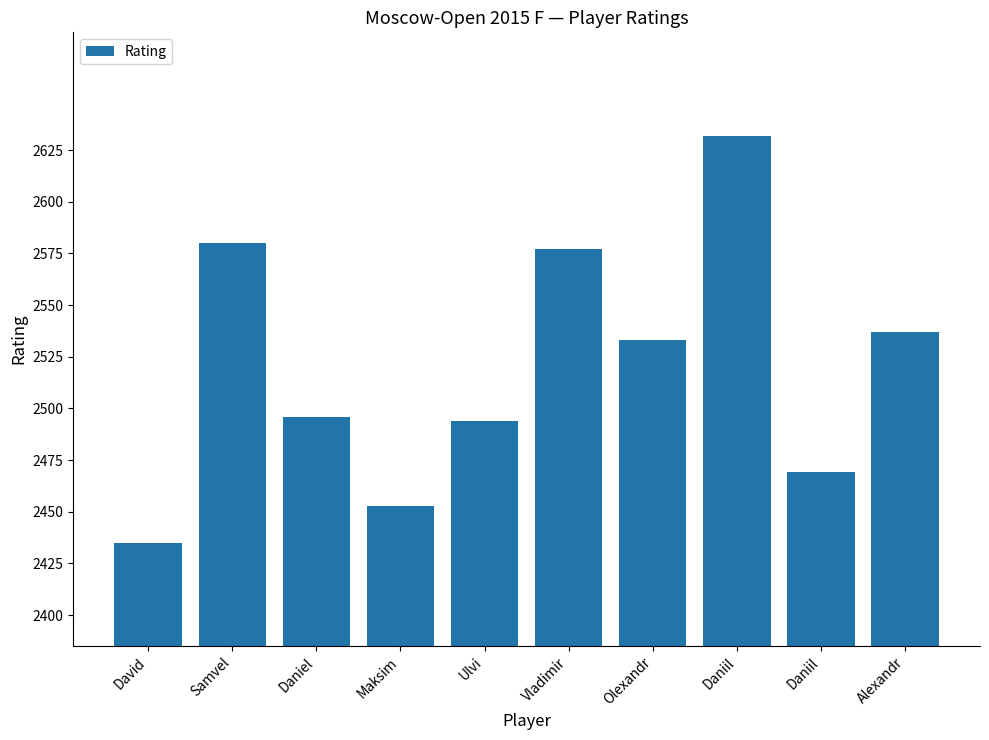

What is the sum of all values?

25206